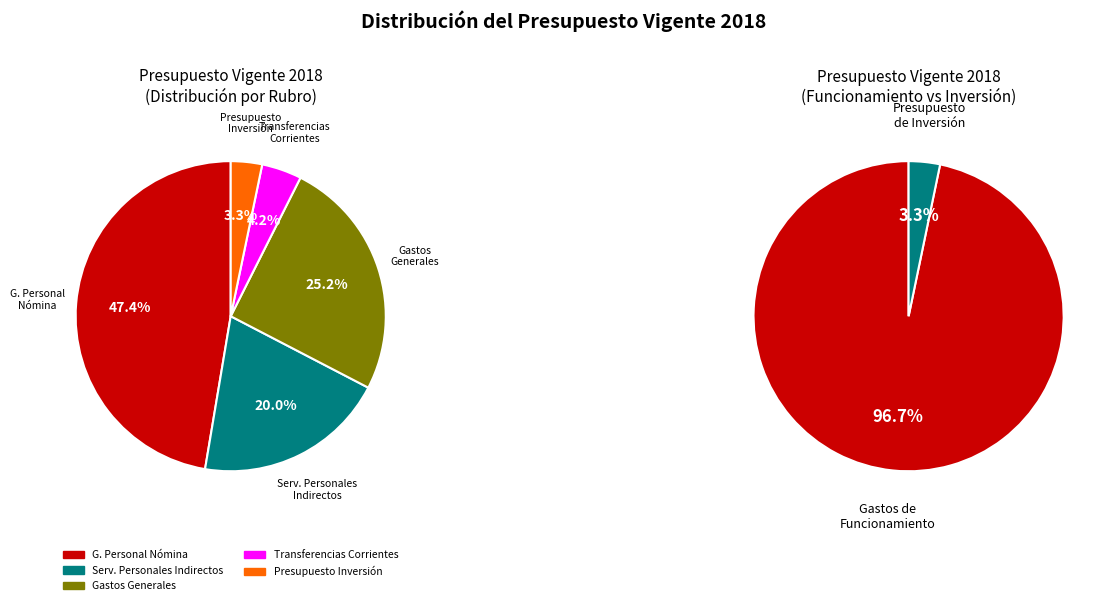

Rank the categories by value from highest to lowest.

GASTOS DE PERSONAL DE NÓMINA, GASTOS GENERALES, SERVICIOS PERSONALES INDIRECTOS, TRANSFERENCIAS CORRIENTES, PRESUPUESTO DE INVERSIÓN